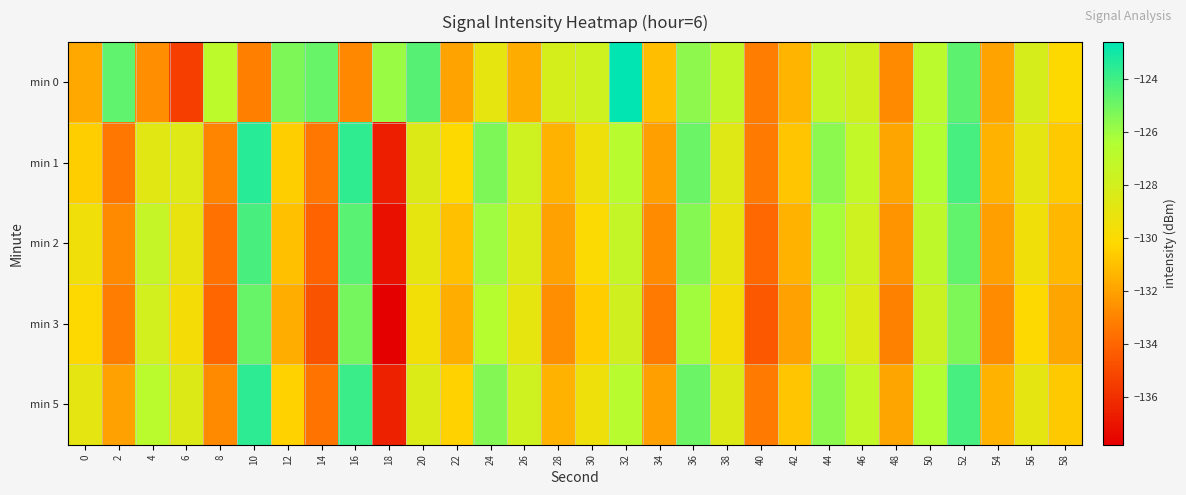

What is the smallest value displayed?

-137.8